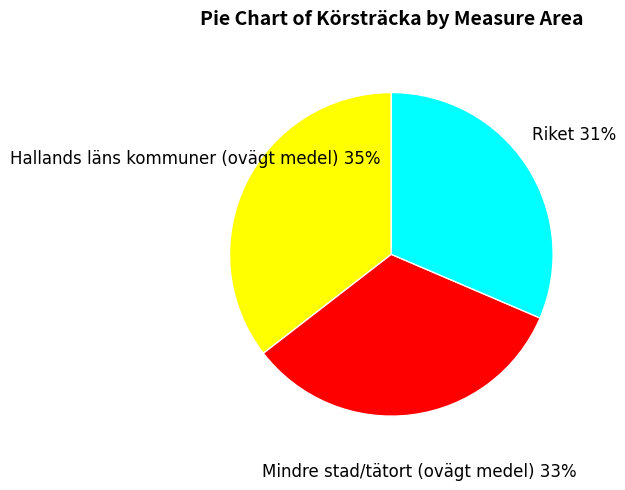

Is there a majority slice in this chart?

No